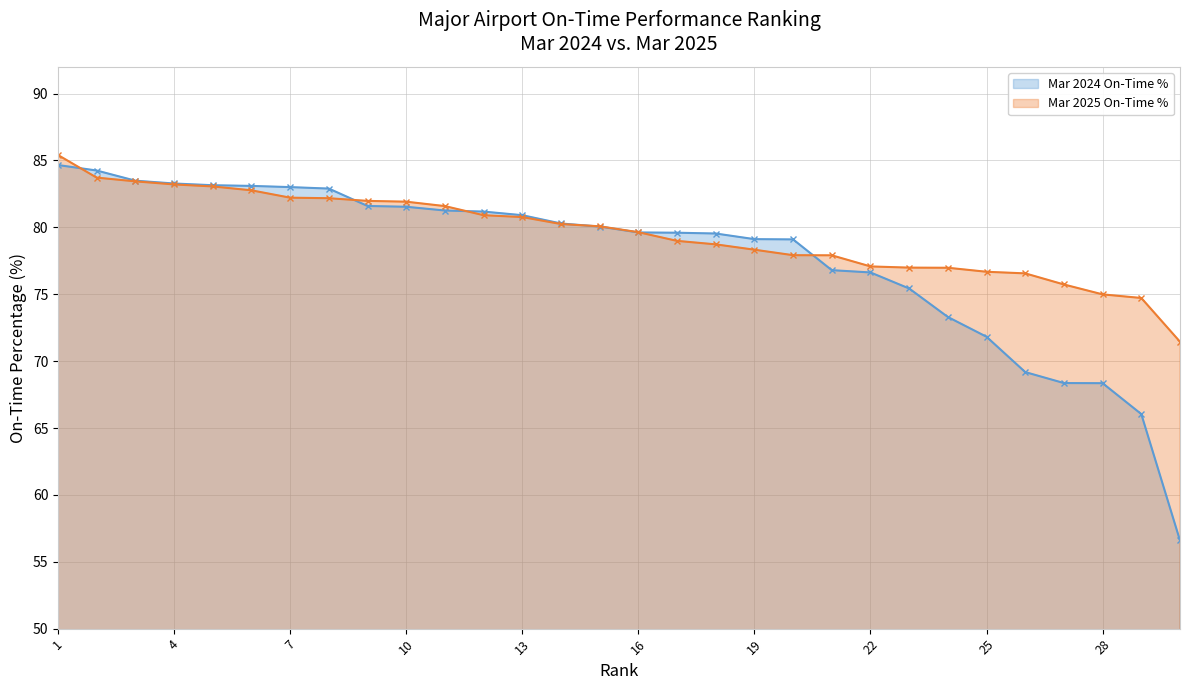

Where does the Mar 2024 On-Time % series first go above 80?

1